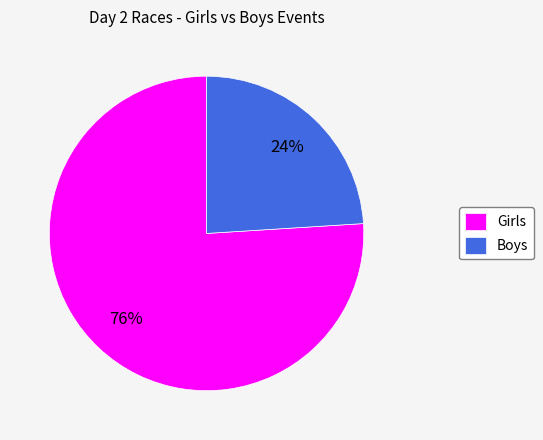

Rank the categories by value from highest to lowest.

Girls, Boys